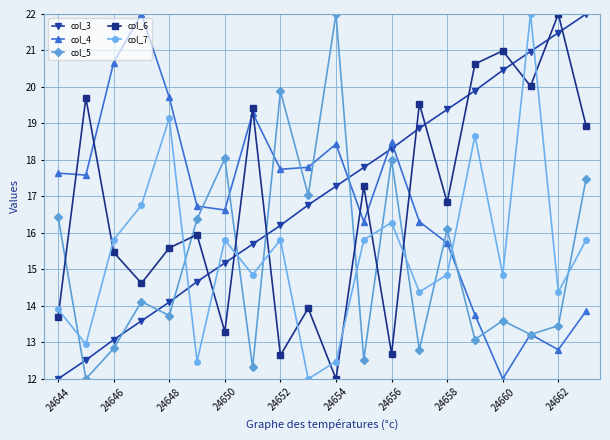

What is the sum of all col_4 values?

336.7